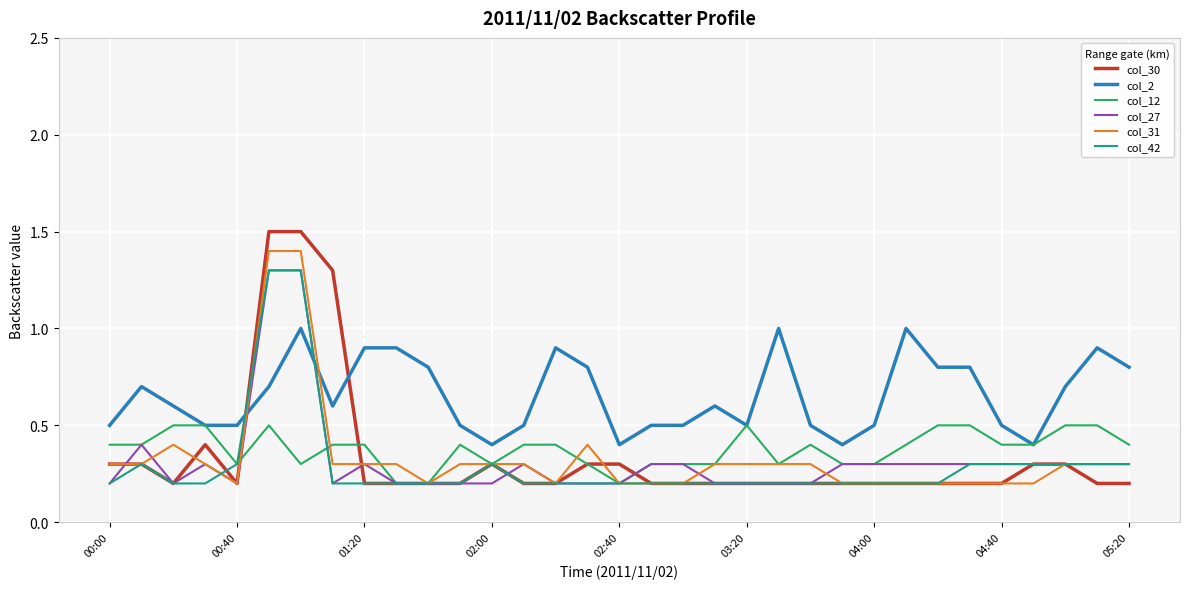

Which series has the largest range (max minus min)?

col_30